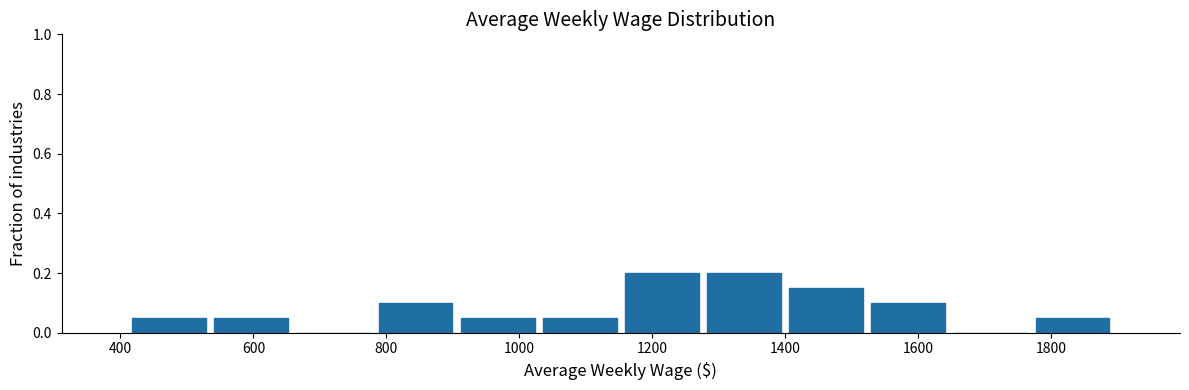

Reading left to right, transcribe this chart: for each bar, give the range it covers on the x-axis and its height. Neither the bar edges nor the heights are printed on the chart, so give them approximately, as read against the axes.

420 to 540: 0.06
540 to 660: 0.06
660 to 780: 0
780 to 900: 0.10
900 to 1020: 0.06
1020 to 1160: 0.06
1160 to 1280: 0.20
1280 to 1400: 0.20
1400 to 1520: 0.16
1520 to 1640: 0.10
1640 to 1780: 0
1780 to 1900: 0.06